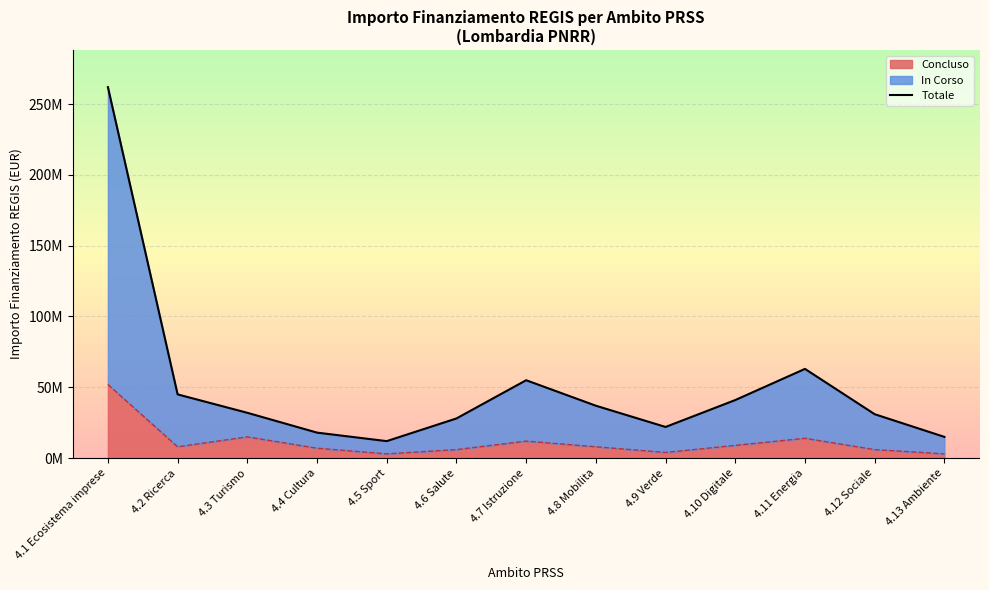

How many categories are shown in the chart?

13